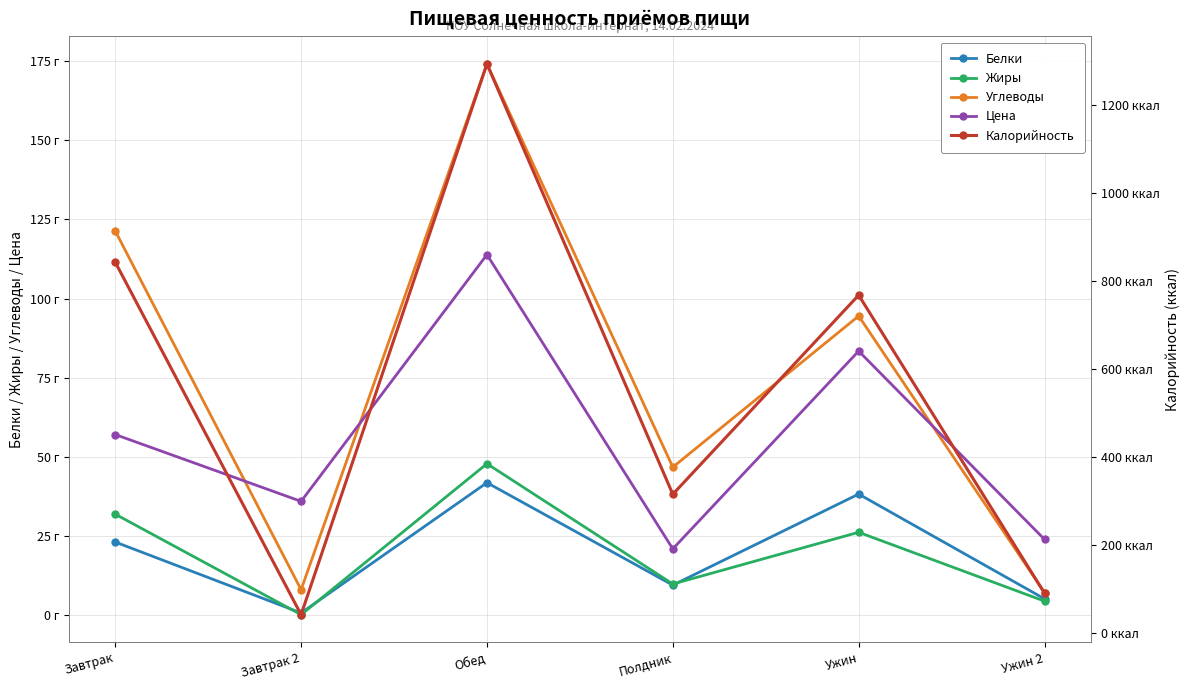

What is the greatest value displayed?

1294.0